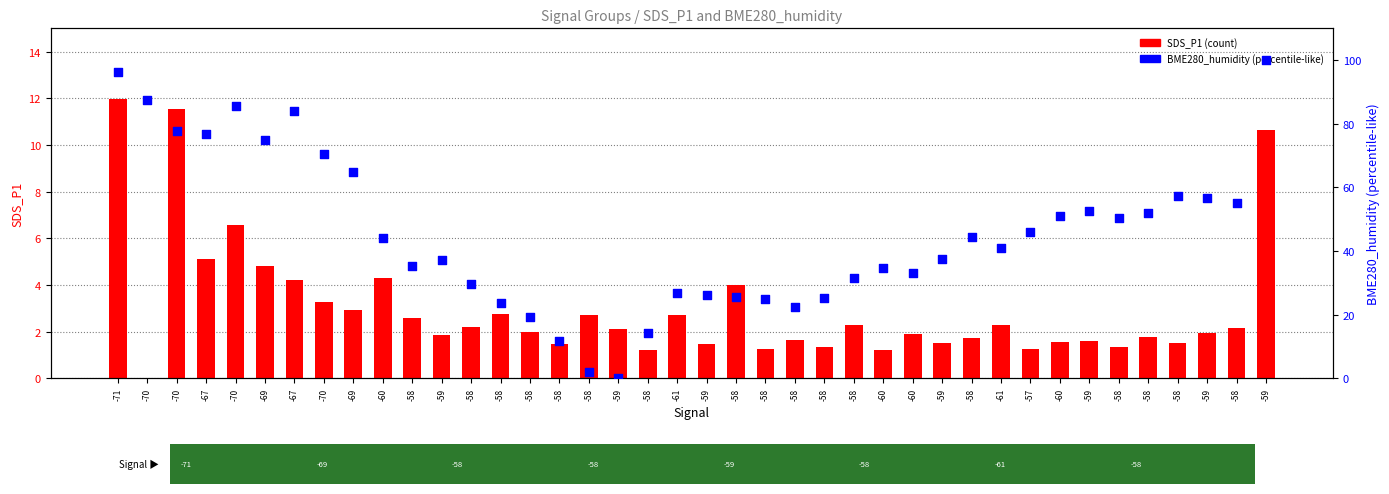

Which series has the largest total across all categories?

BME280_humidity (norm %)